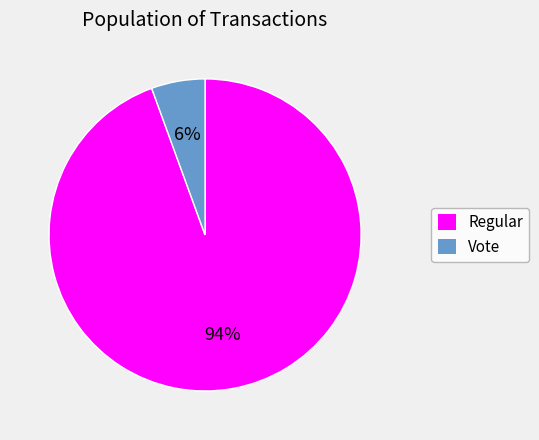

Combined, do Vote and Regular account for over 50%?

Yes